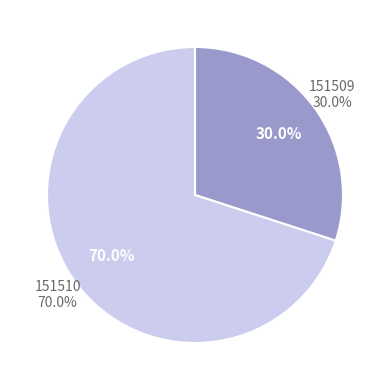

The 151509 slice represents 30% of the pie. True or false?

True